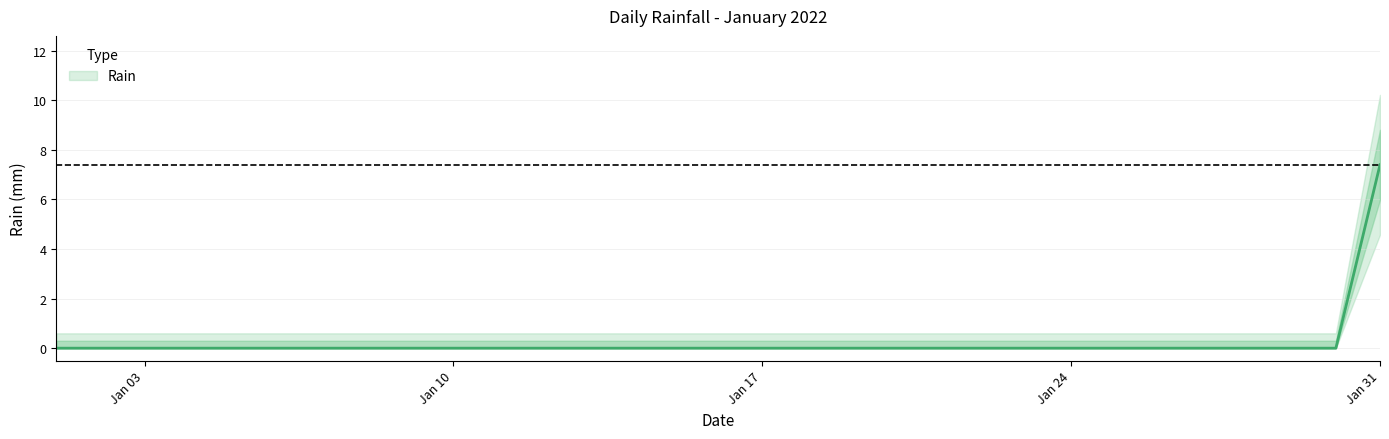

Which label corresponds to the smallest value in the chart?

2022-01-01